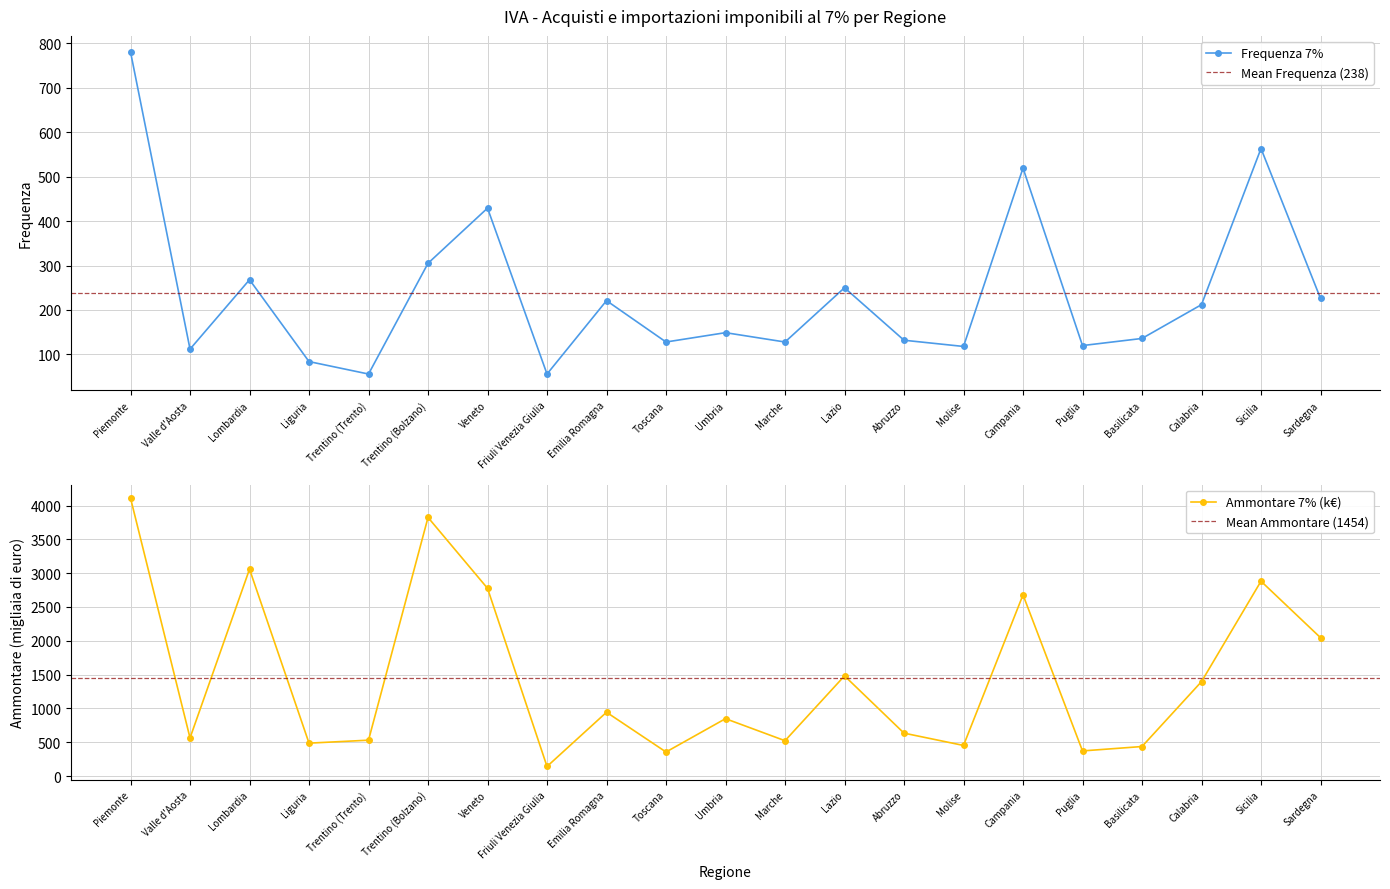

What is the difference between the highest and lowest values at Abruzzo?

502